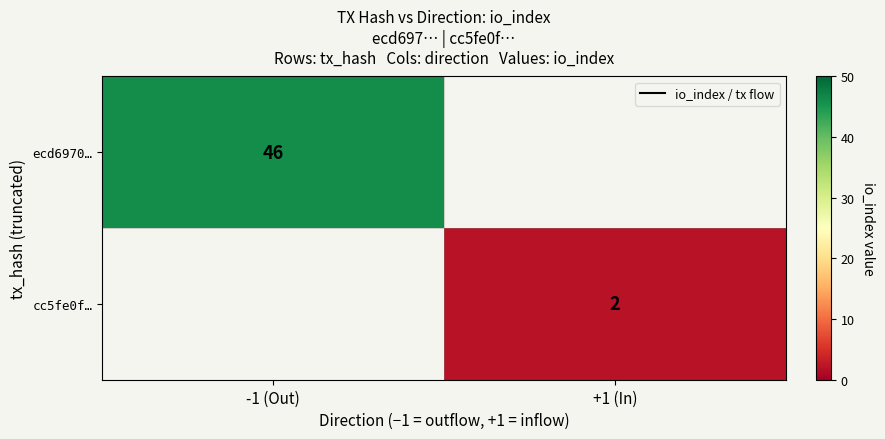

True or false: cc5fe0f… has a value of 1 at +1 (In).

False